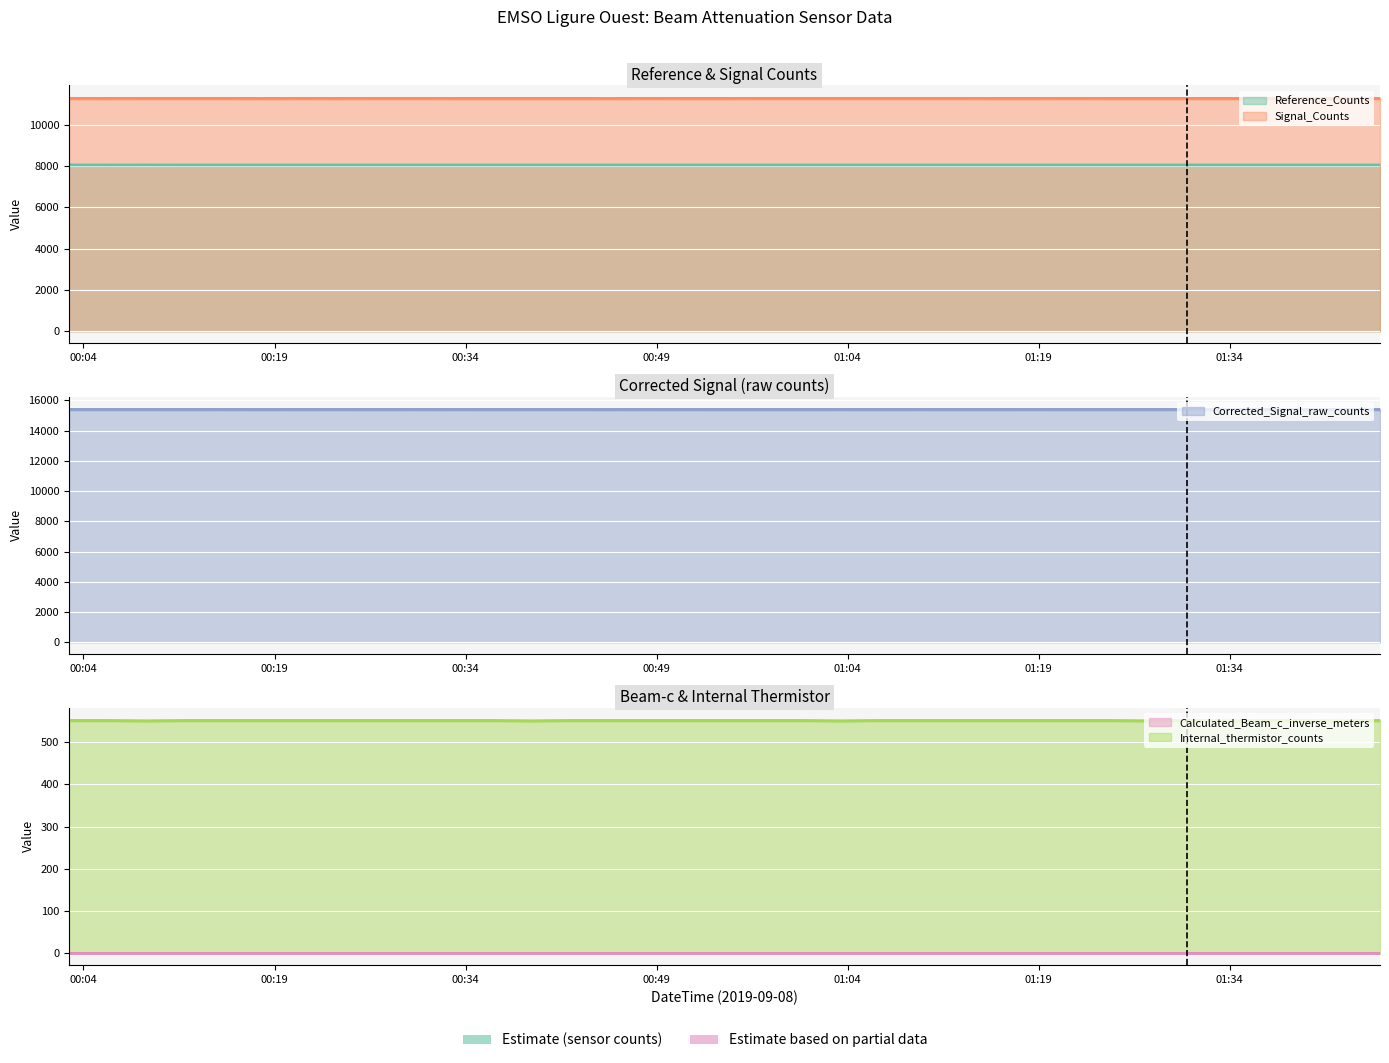

At which label does Calculated_Beam_c_inverse_meters reach its peak?

2019-09-08T00:18:00